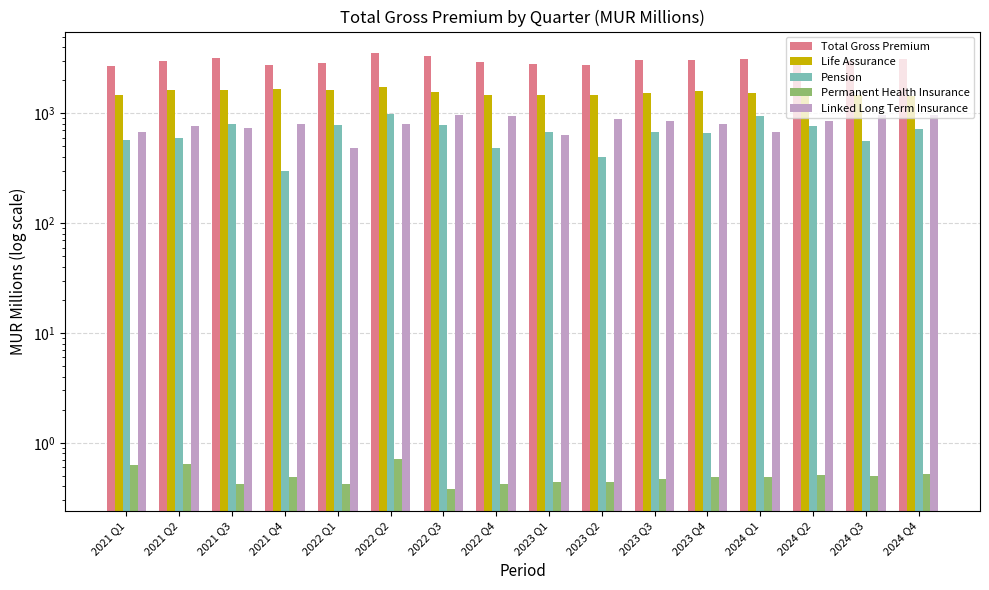

How many data points does each series have?

16